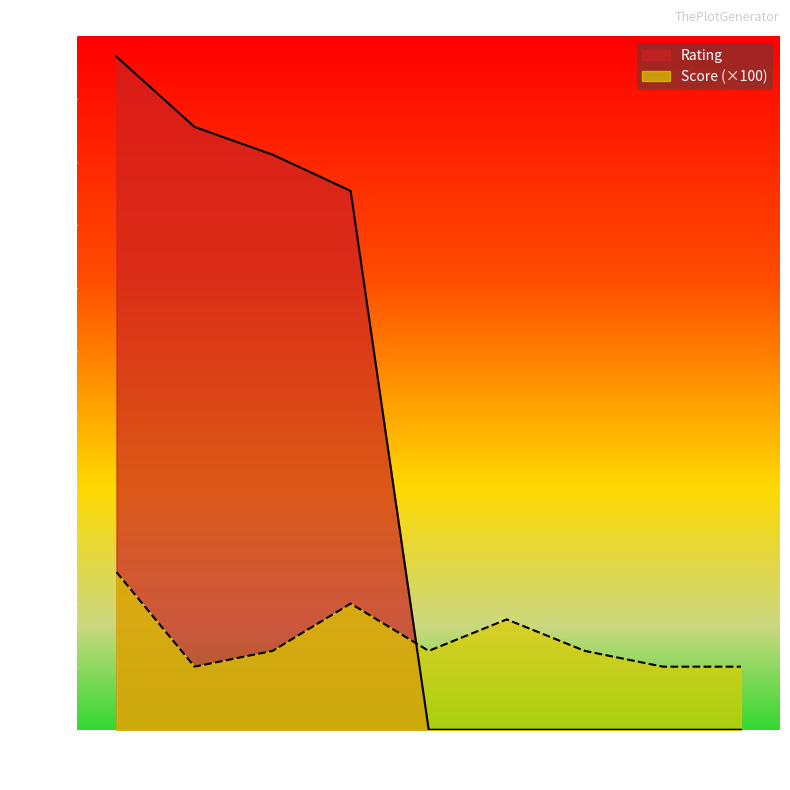

List the series in order of their peak value, highest first.

Rating, Score (×100)